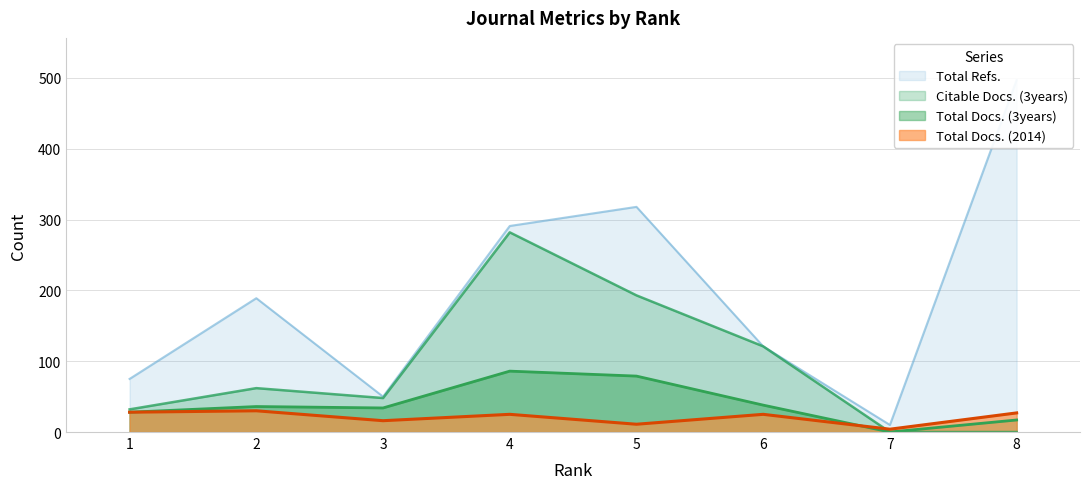

Is the value of Citable Docs. (3years) at 5 greater than the value of Total Refs. at 7?

Yes